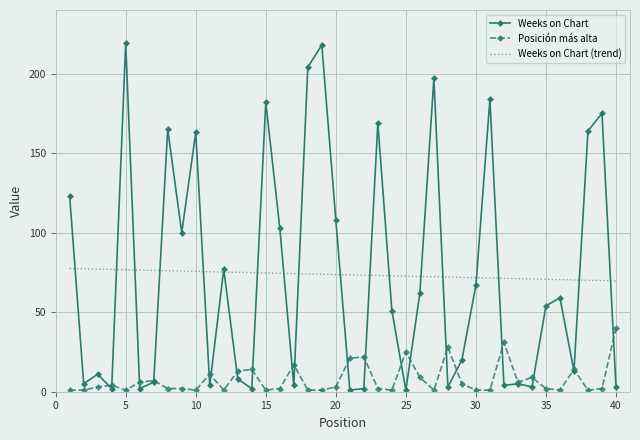

Which series has the largest range (max minus min)?

Weeks on Chart